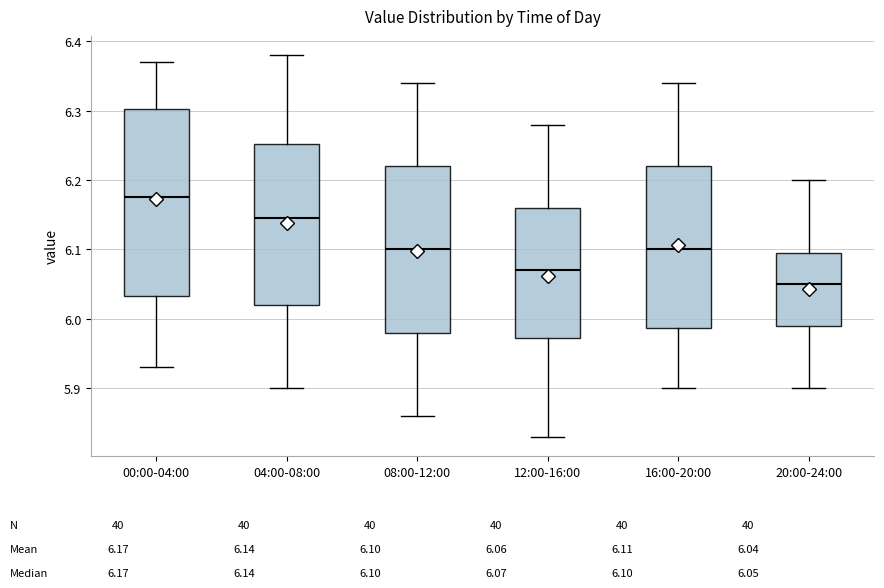

Which box's median line is the highest?

00:00-04:00